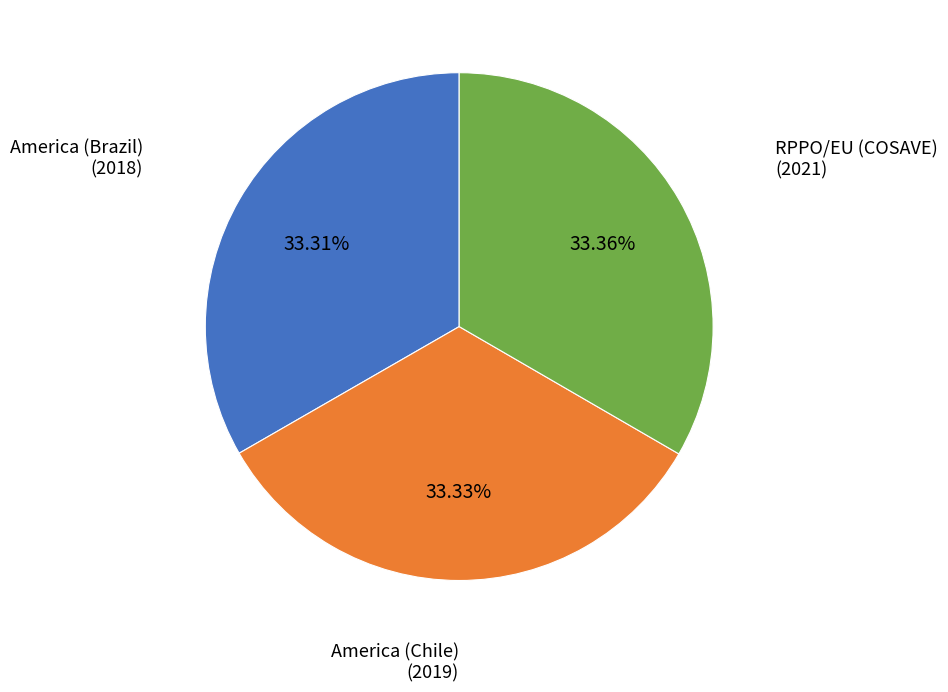

Is there any slice that represents more than half of the pie?

No